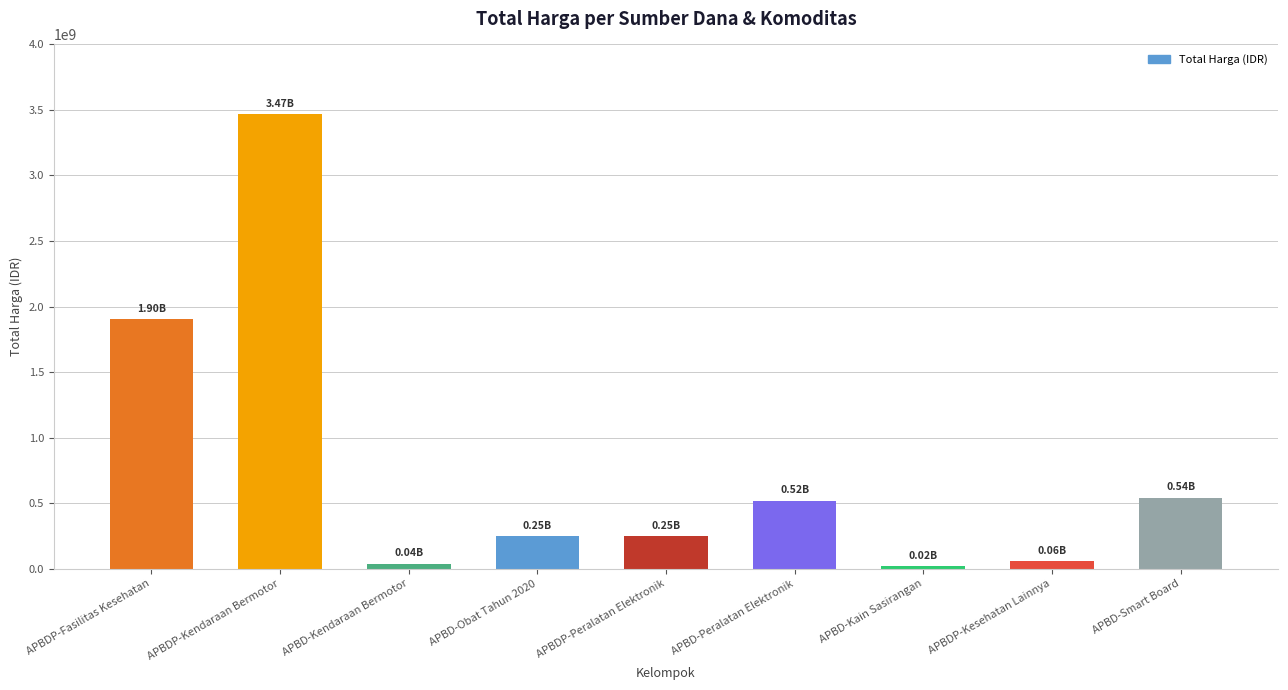

What is the label of the 4th bar from the right?

APBD-Peralatan Elektronik